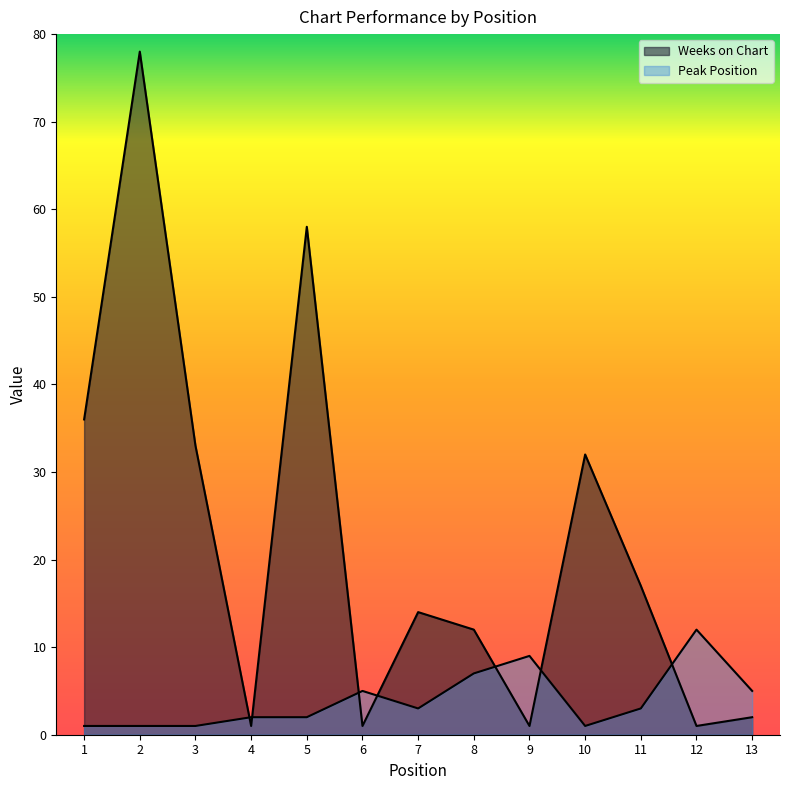

What is the sum of the Weeks on Chart values at 6 and 1?

37